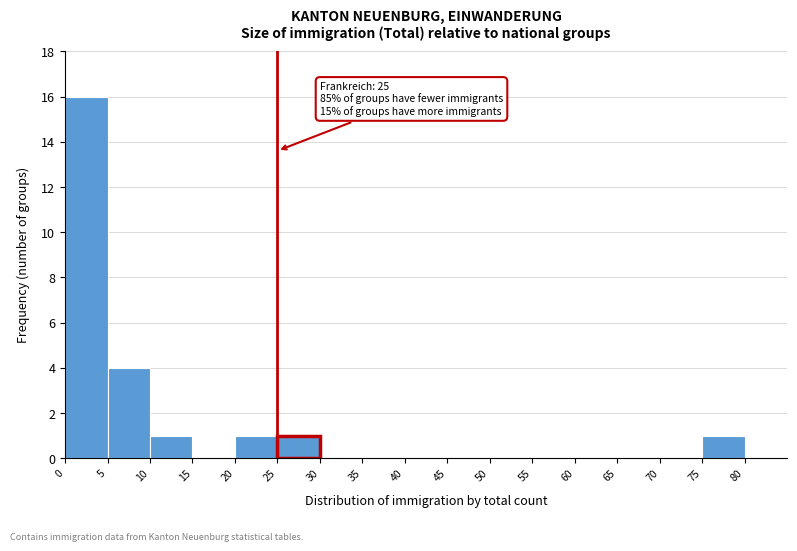

Over which range of the x-axis is the bar tallest?

0 to 5